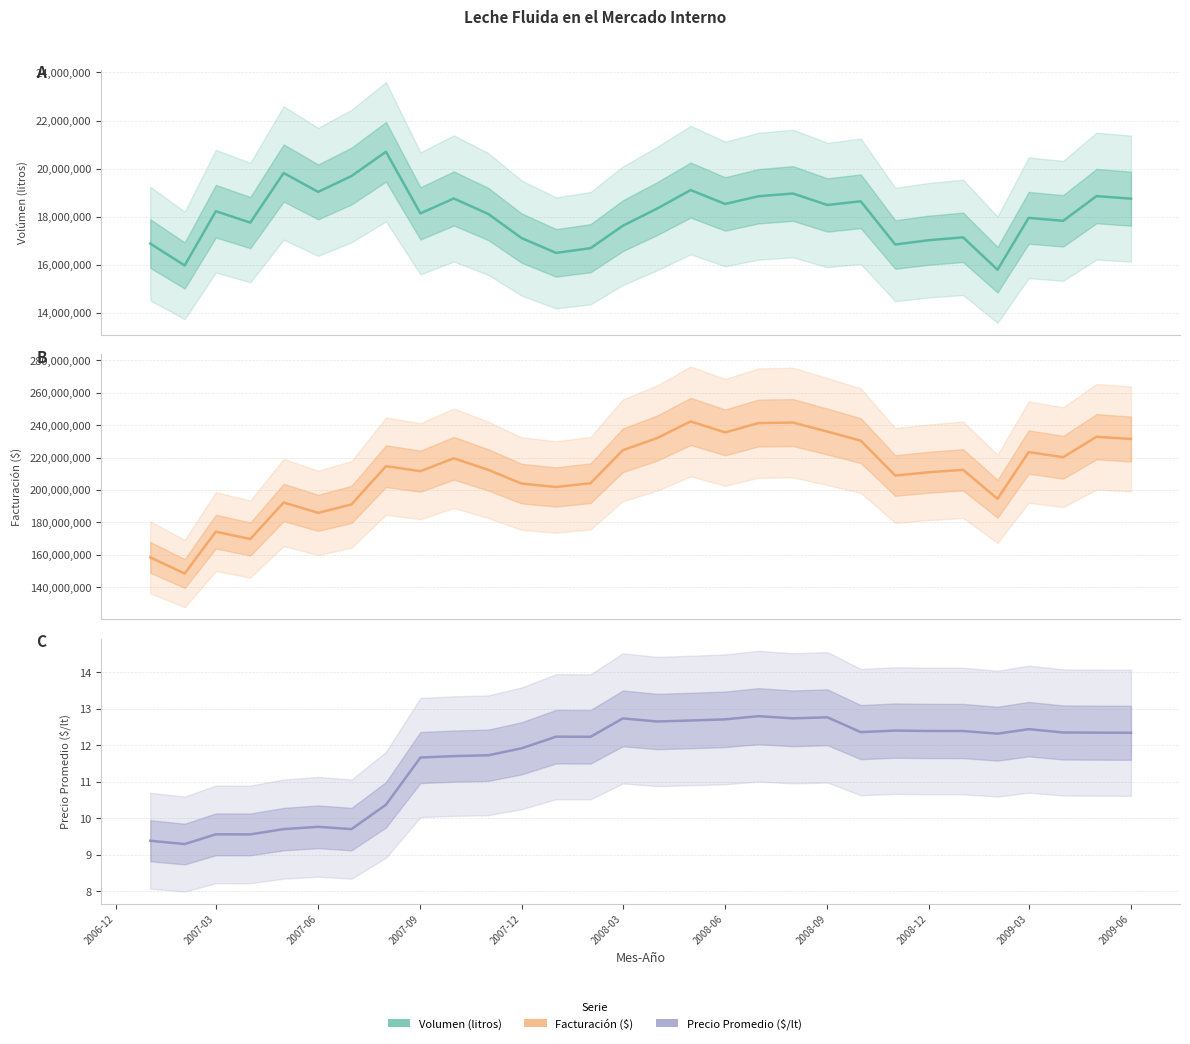

Which series changed the most between 2008-06 and 2008-12?

Facturacion ($)